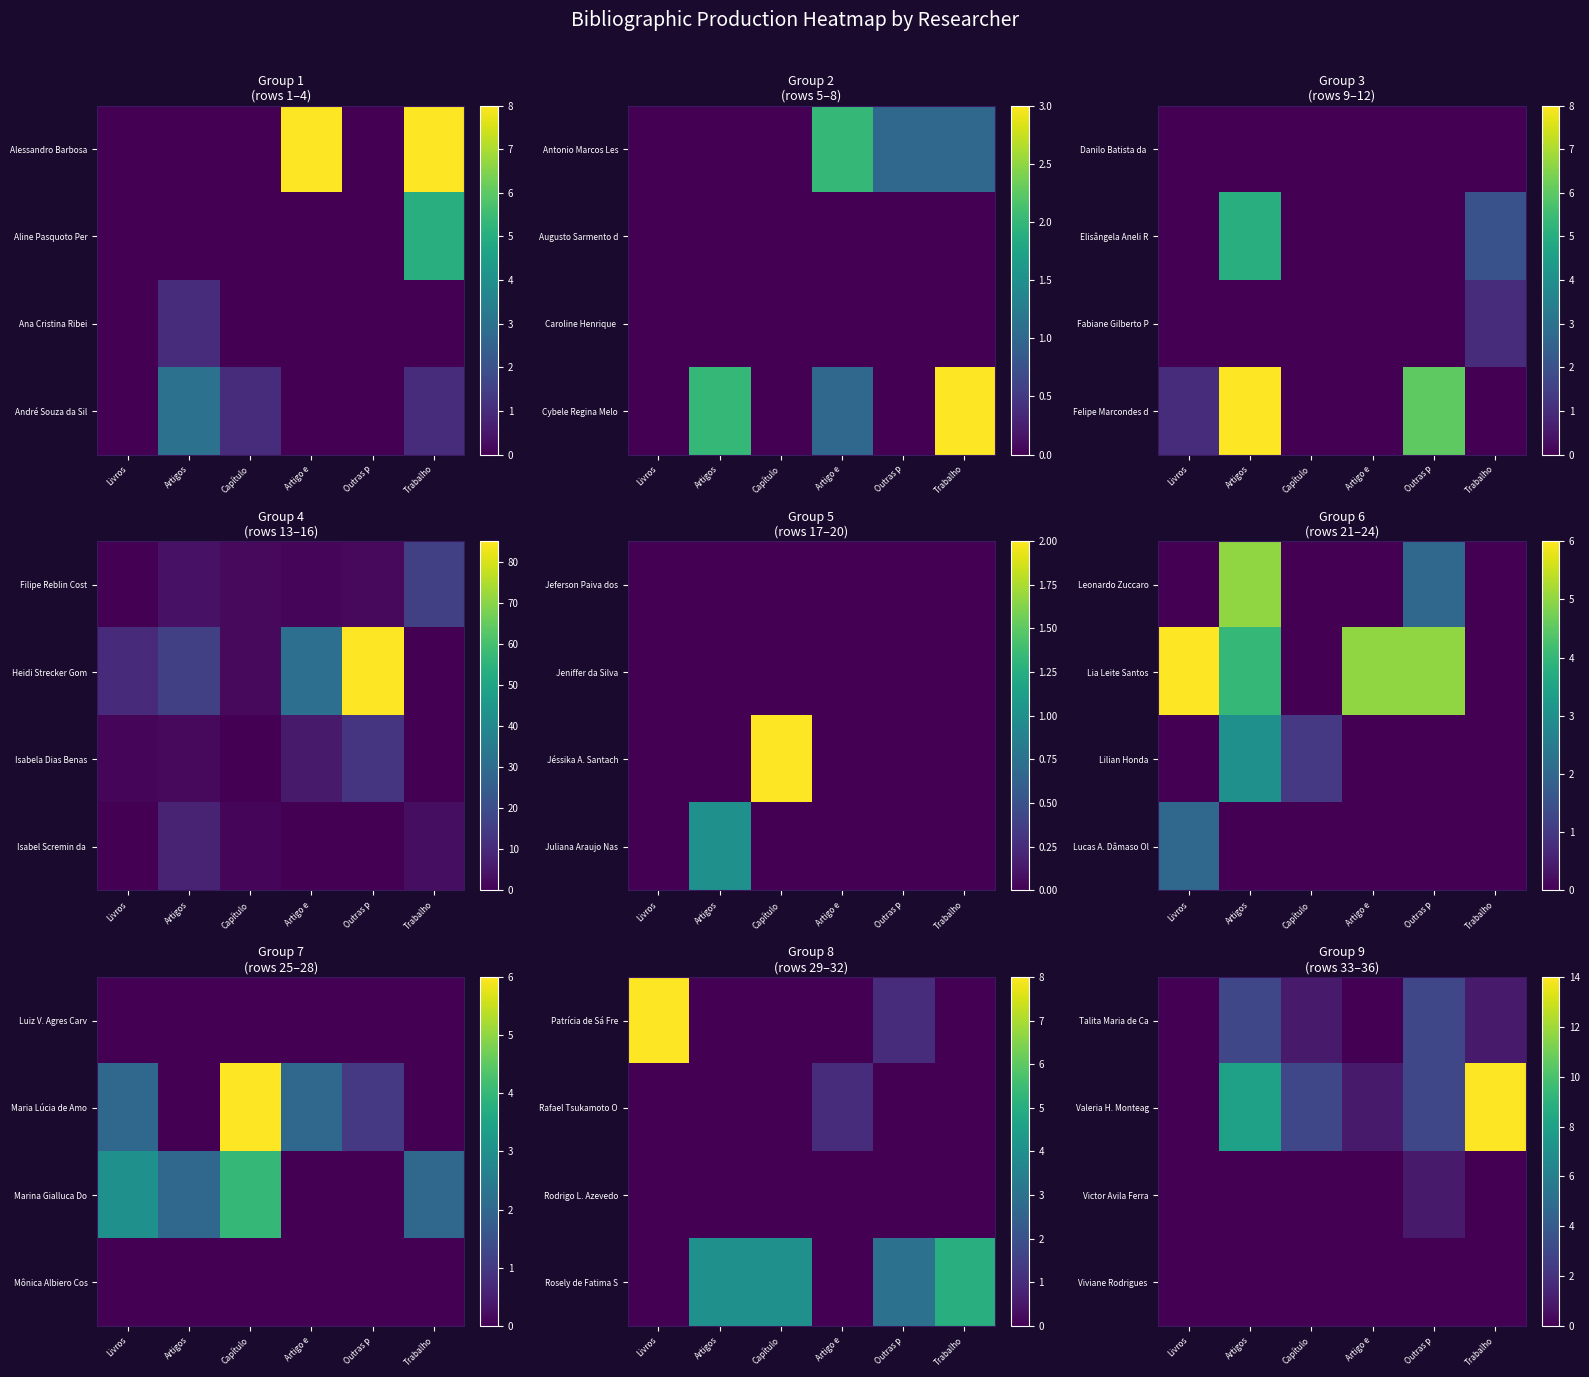

What is the sum of all Talita Maria de Ca values?

8